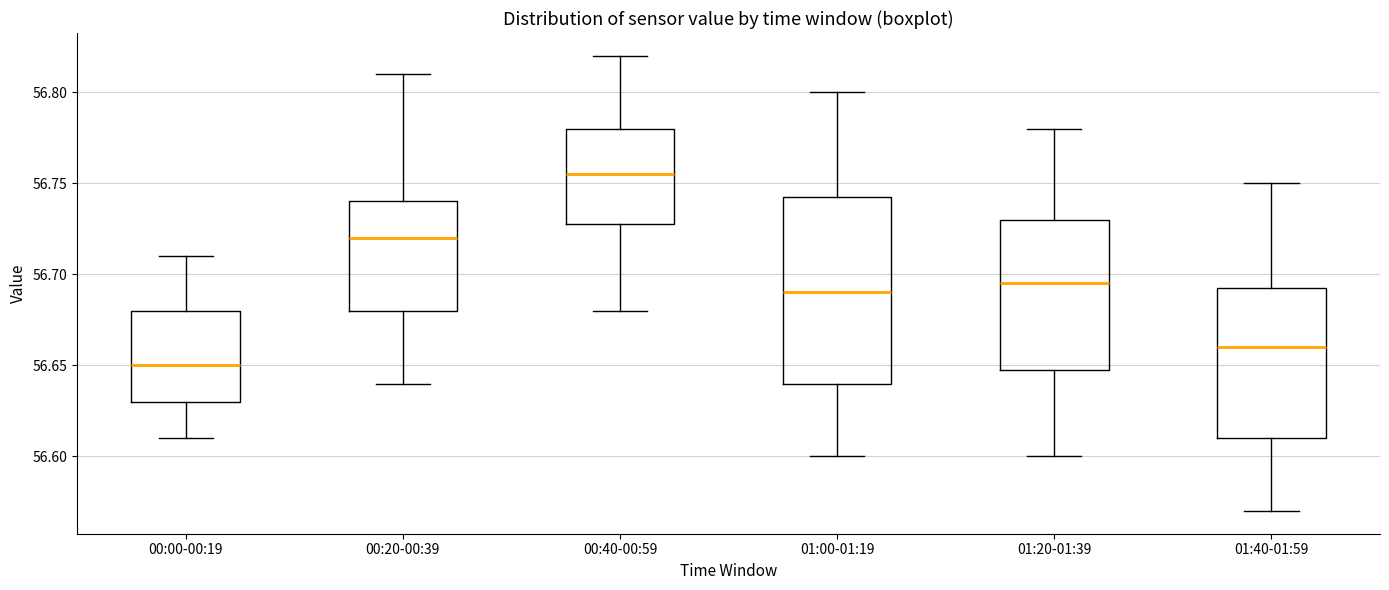

Reading left to right, read every box against the y-axis: the position of its median line, the range the box covers, and the ends of its whiskers. The values are not printed on the chart, so give them approximately, as read against the axis.

00:00-00:19: median 56.650, box 56.630 to 56.680, whiskers 56.610 to 56.710
00:20-00:39: median 56.720, box 56.680 to 56.740, whiskers 56.640 to 56.810
00:40-00:59: median 56.755, box 56.730 to 56.780, whiskers 56.680 to 56.820
01:00-01:19: median 56.690, box 56.640 to 56.745, whiskers 56.600 to 56.800
01:20-01:39: median 56.695, box 56.650 to 56.730, whiskers 56.600 to 56.780
01:40-01:59: median 56.660, box 56.610 to 56.695, whiskers 56.570 to 56.750